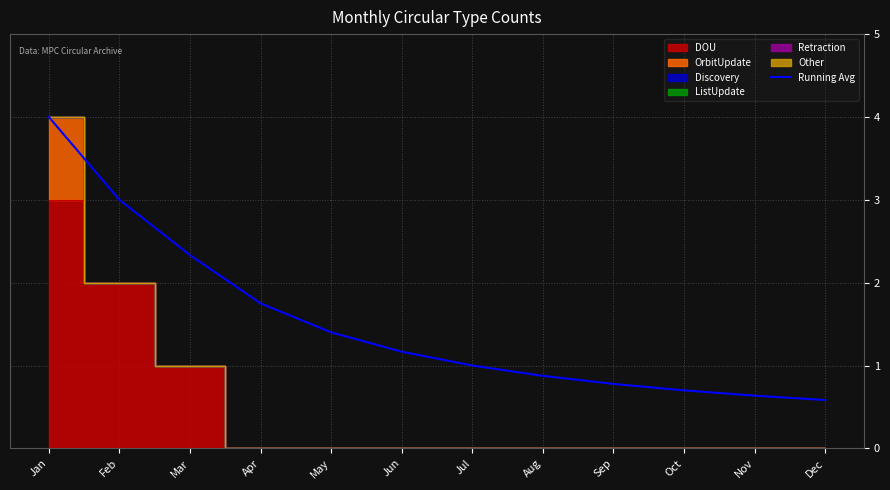

What is the value of the 7th point from the left?

1.0